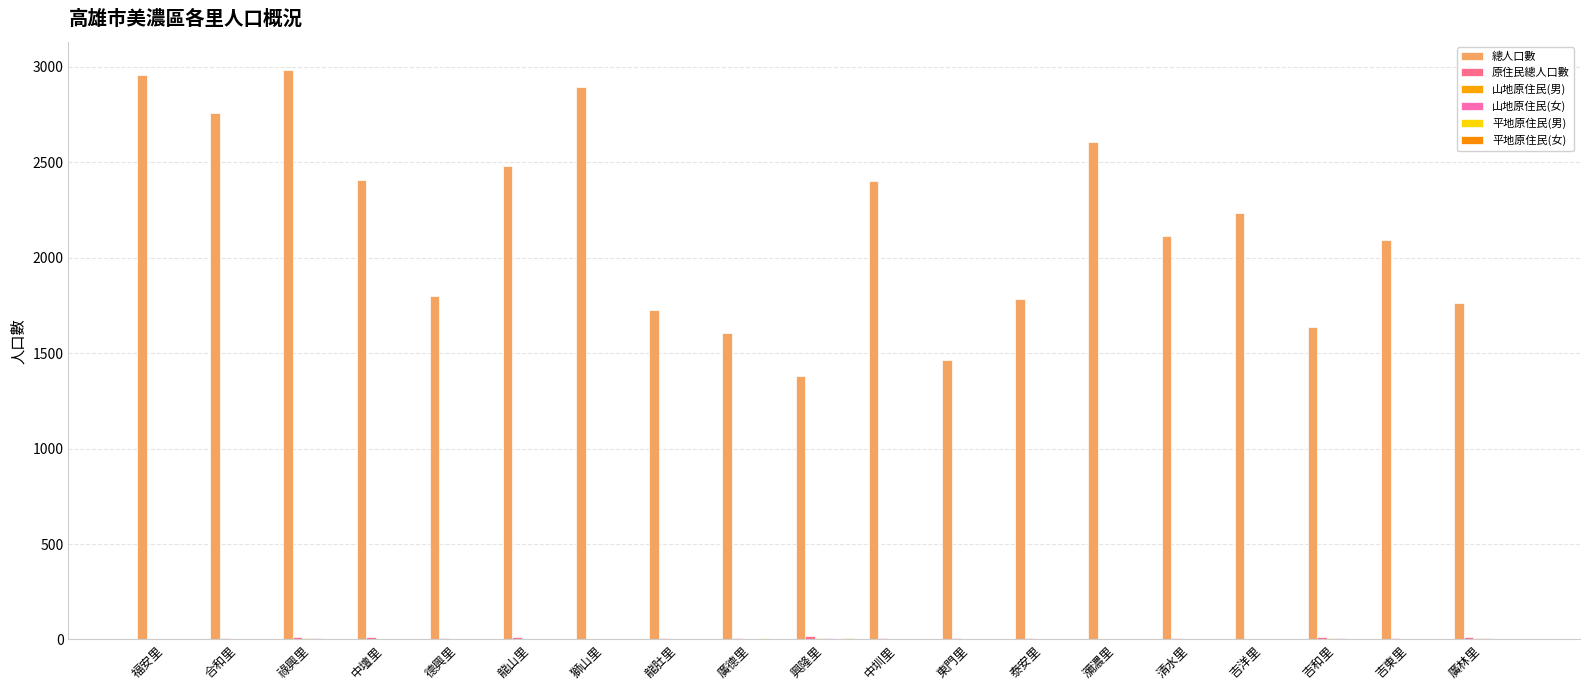

What is the label of the 4th bar from the left?

中壇里